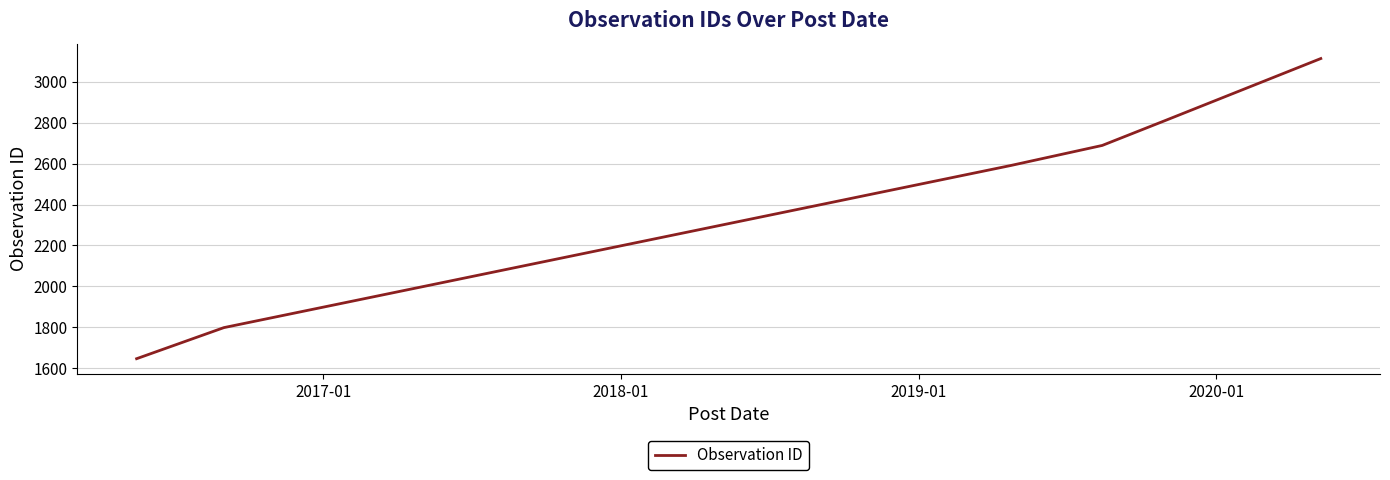

True or false: there are more than 0 points higher than both neighbors.

False